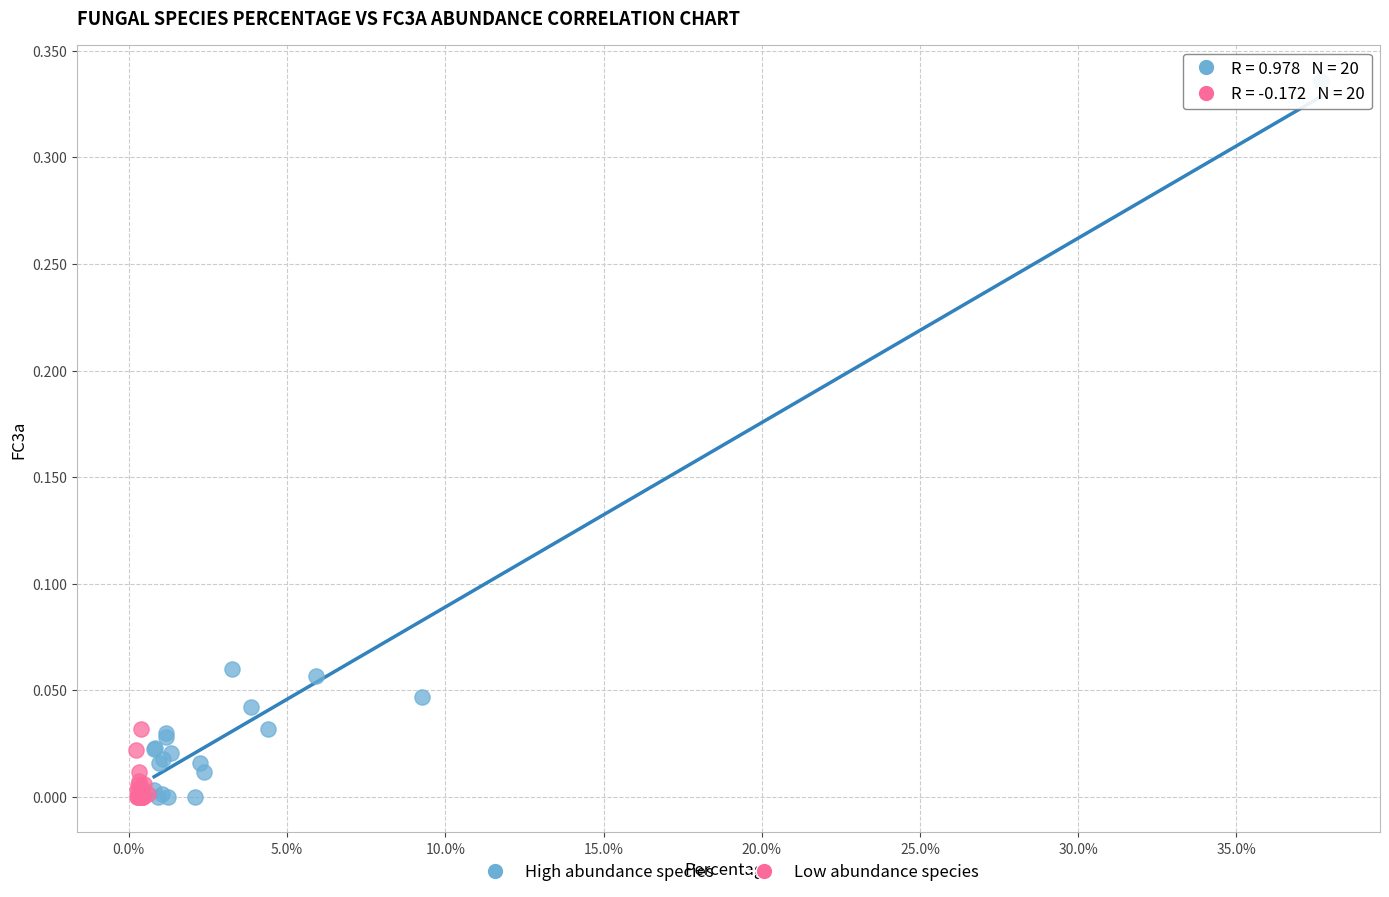

Which series has the largest Y range (max minus min)?

High abundance species